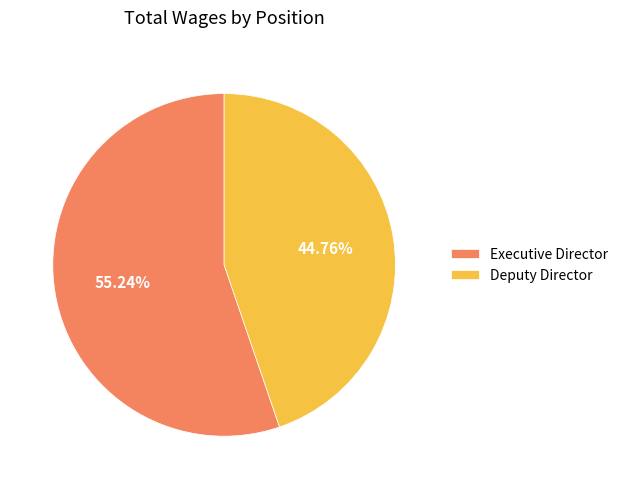

What percentage is the Executive Director slice, to the nearest percent?

55%